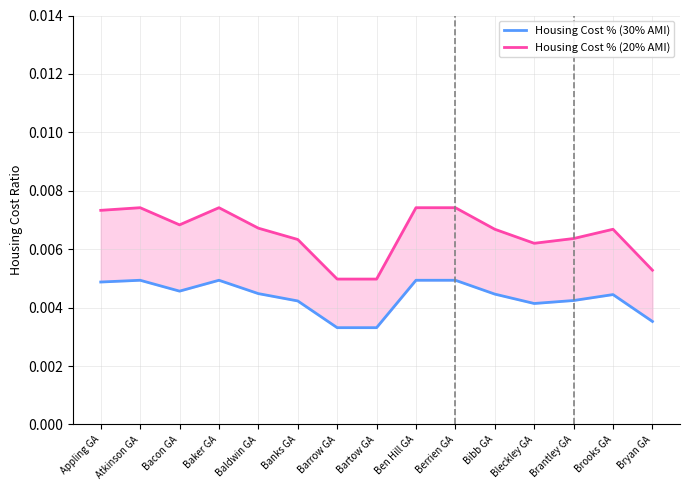

Where is the first local minimum for Housing Cost % (30% AMI)?

Bacon GA